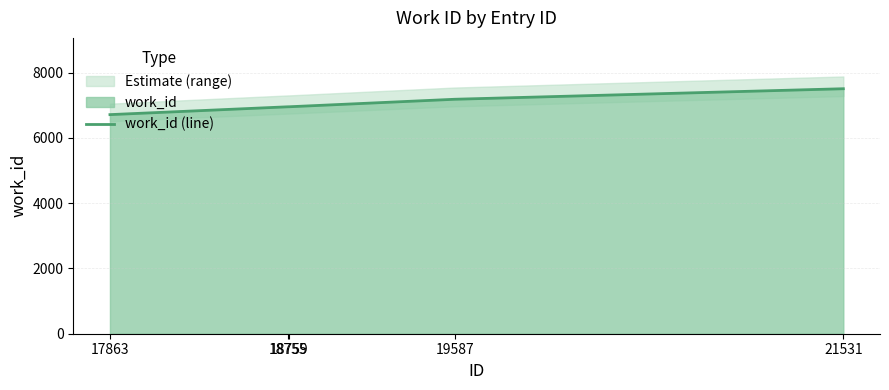

Which category has the highest value across all series?

21531